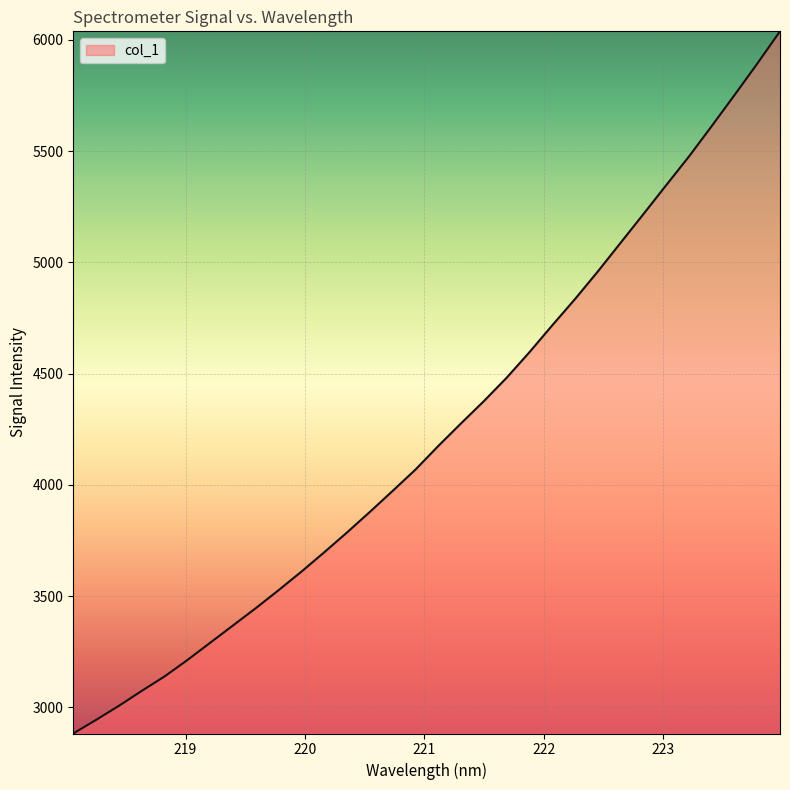

What is the minimum value shown in the chart?

2882.3